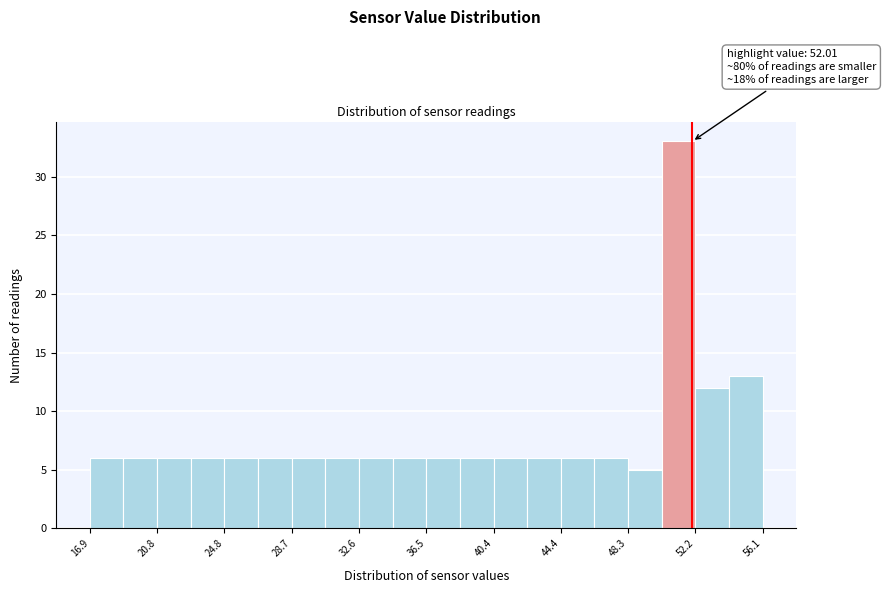

Around what value on the x-axis is the tallest bar? Give the approximate position of its centre, as read against the axis.

51.0